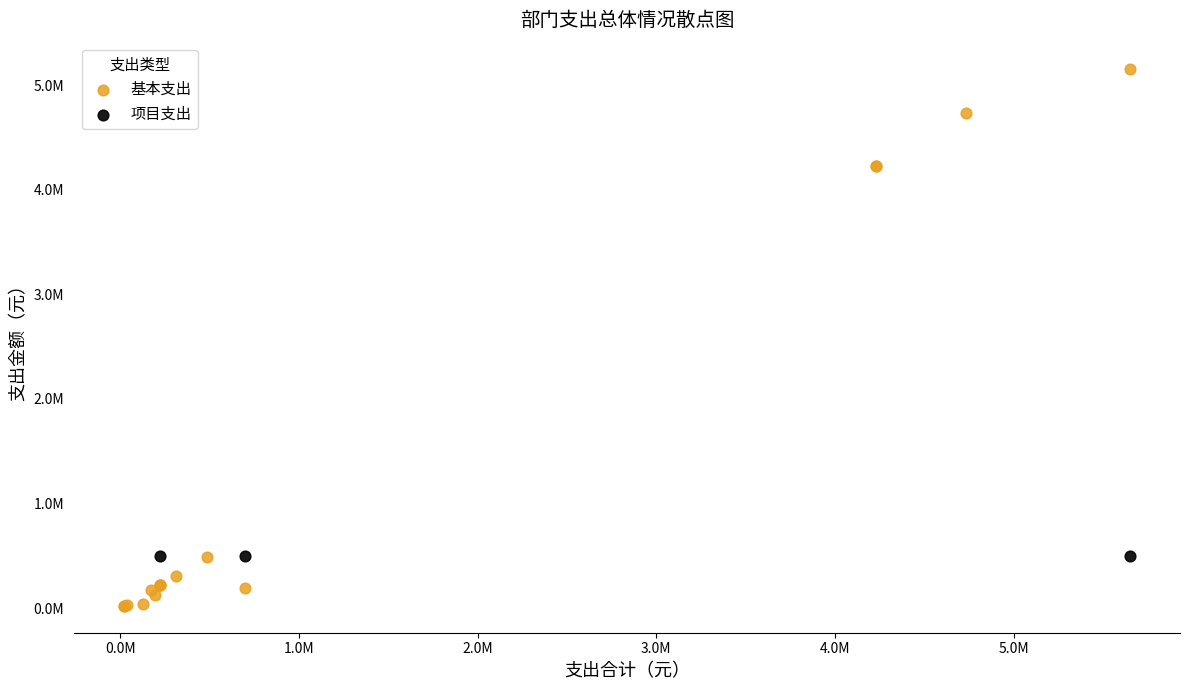

What are all the series names shown in the legend?

基本支出, 项目支出